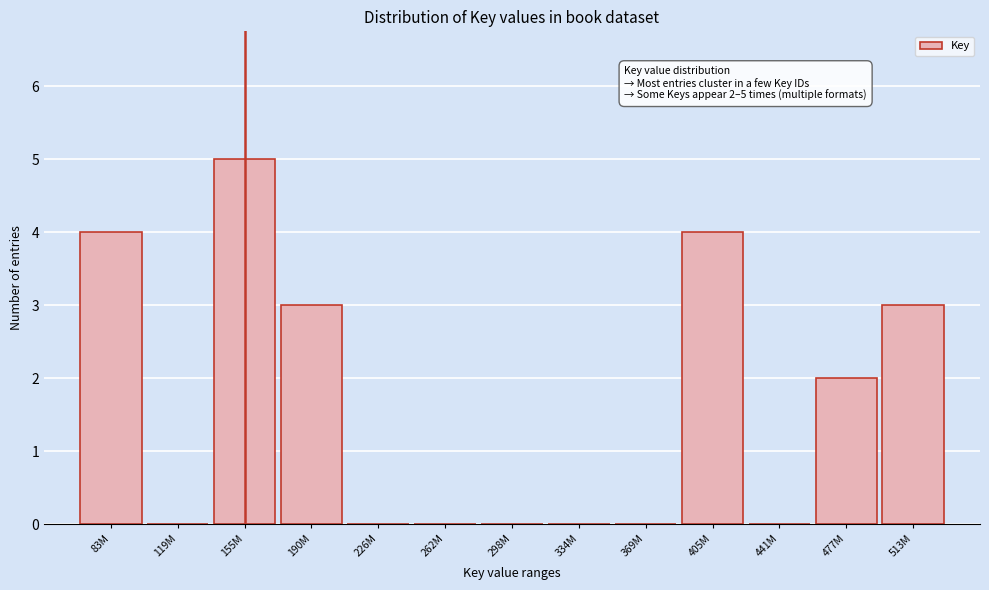

Reading right to left, transcribe all the data shown in this chart.

513M=3	477M=2	441M=0	405M=4	369M=0	334M=0	298M=0	262M=0	226M=0	190M=3	155M=5	119M=0	83M=4